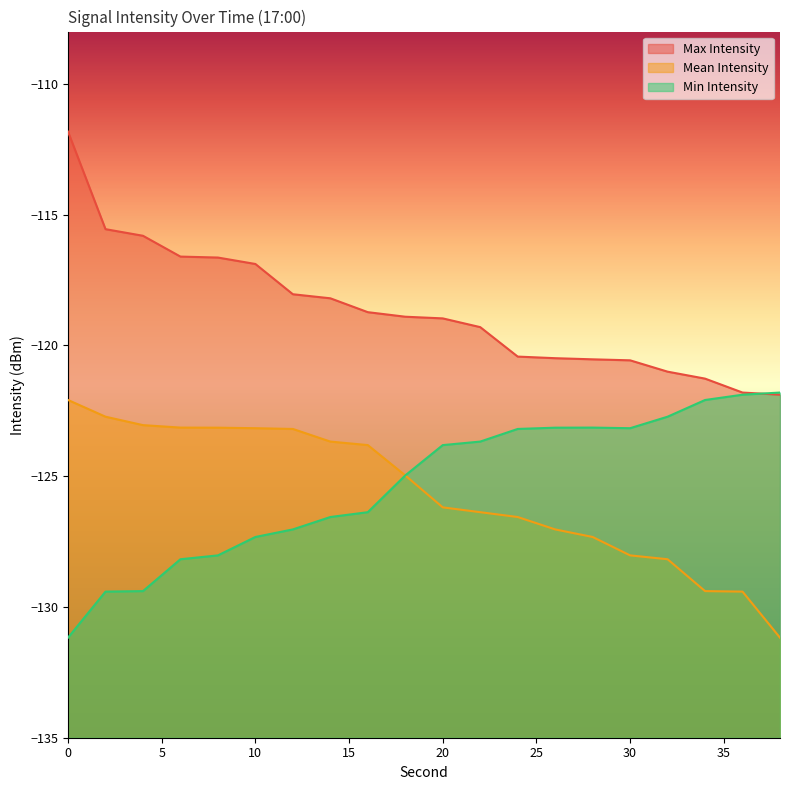

How many data points in Mean Intensity are above -124?

9